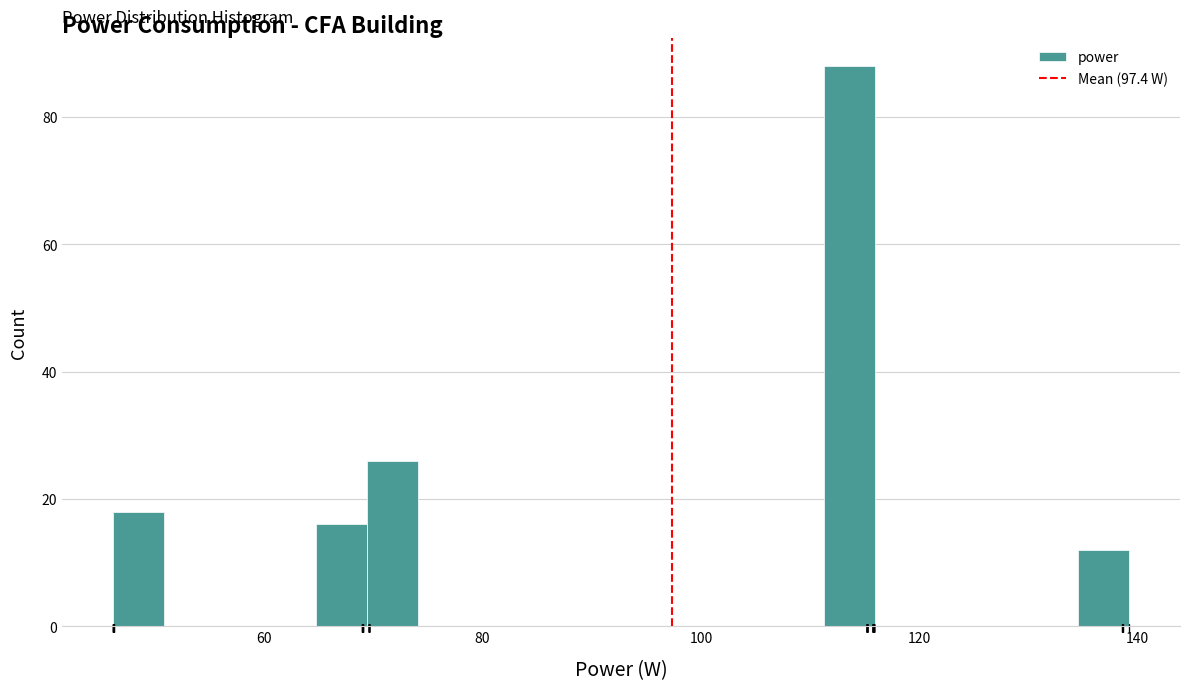

Read against the x-axis, roughly where is the centre of the tallest bar?

114